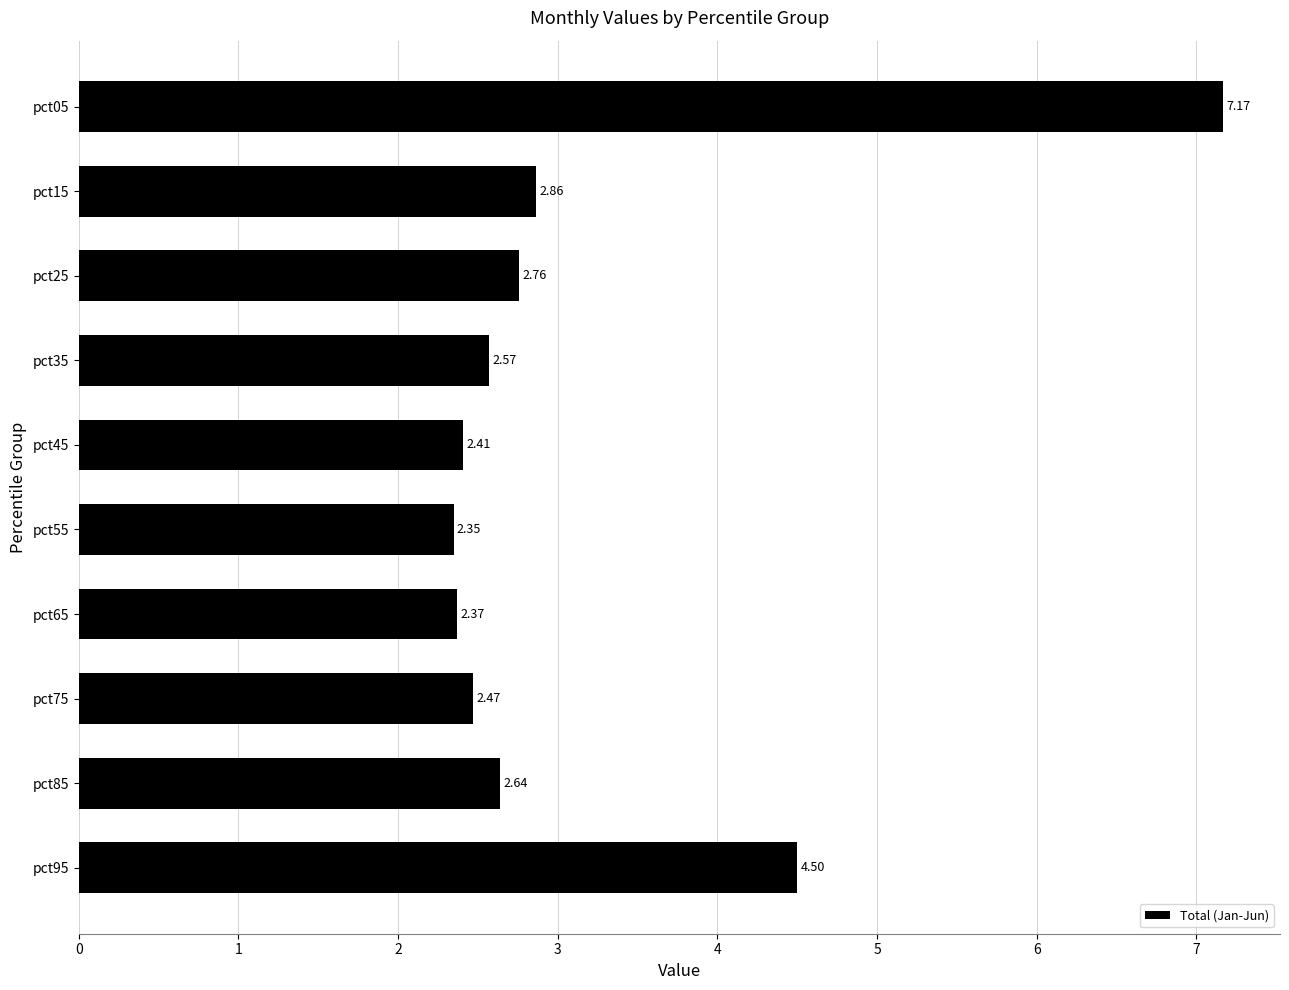

Which category has the lowest value across all series?

pct55